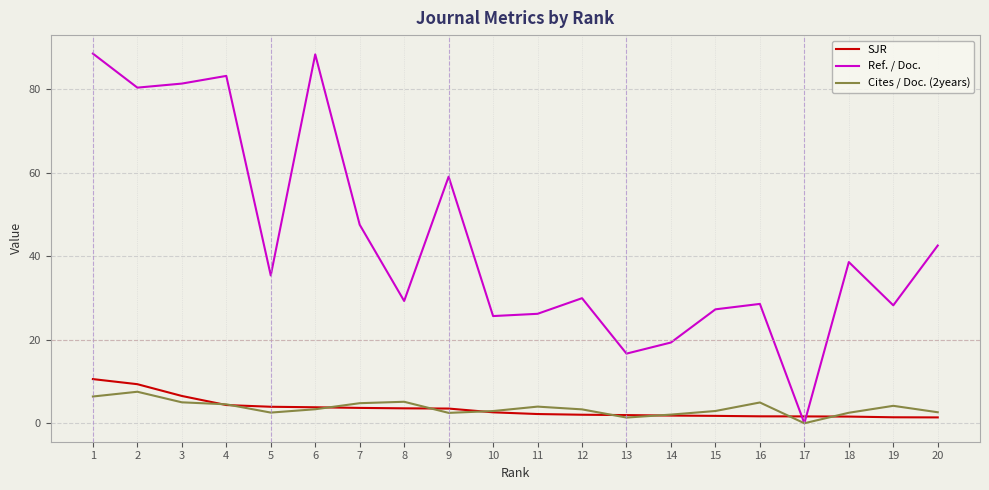

Which series has the largest range (max minus min)?

Ref. / Doc.